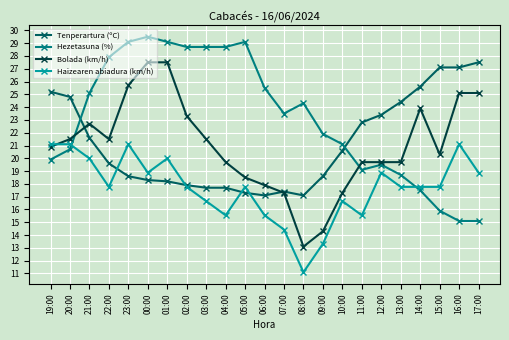

What are all the series names shown in the legend?

Tenperartura (ºC), Hezetasuna (%), Bolada (km/h), Haizearen abiadura (km/h)